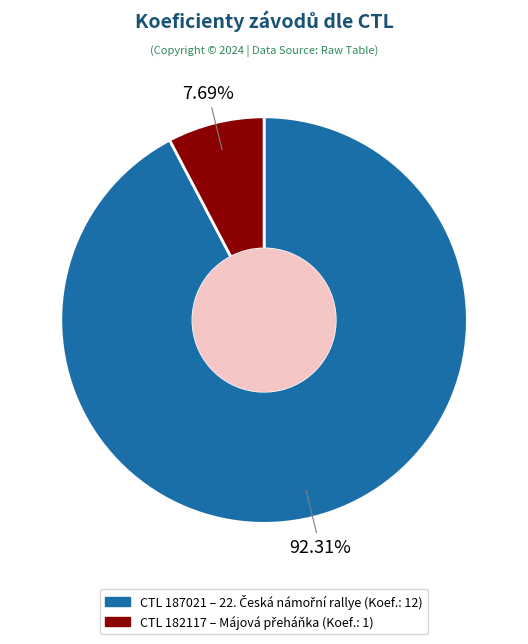

To the nearest percent, what is the average slice percentage?

50%